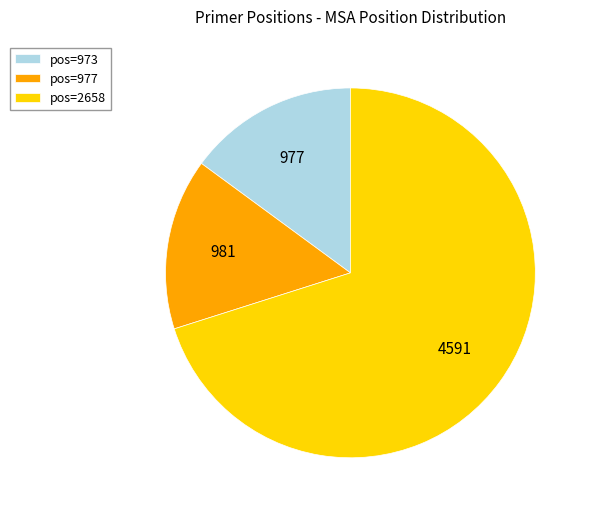

Count the number of slices in the pie.

3